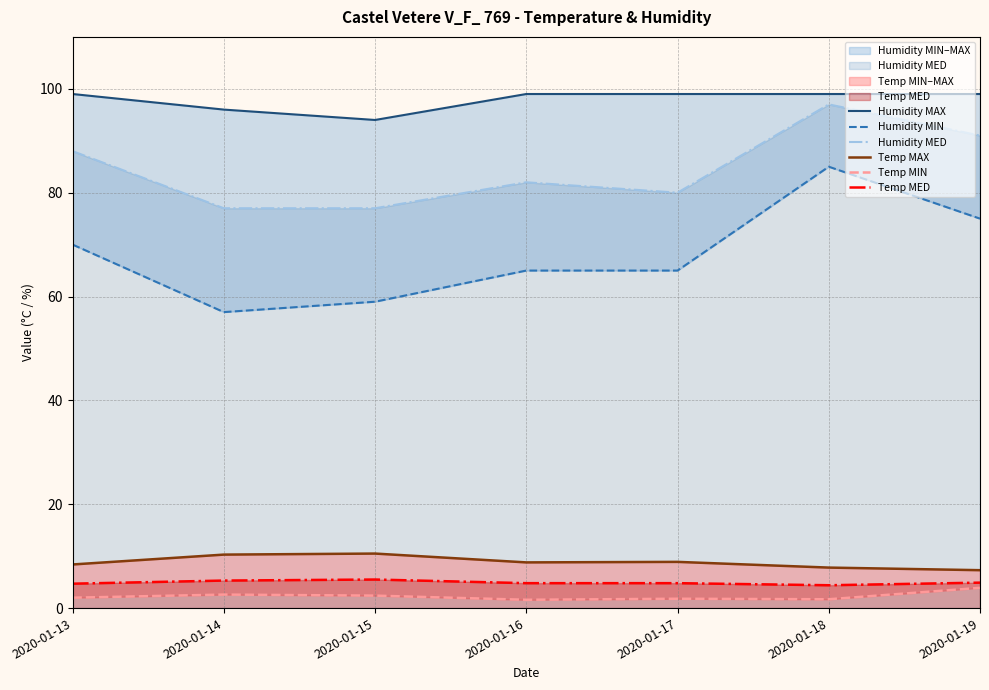

Is the value of Temp MED at 2020-01-17 greater than the value of Humidity MED at 2020-01-15?

No